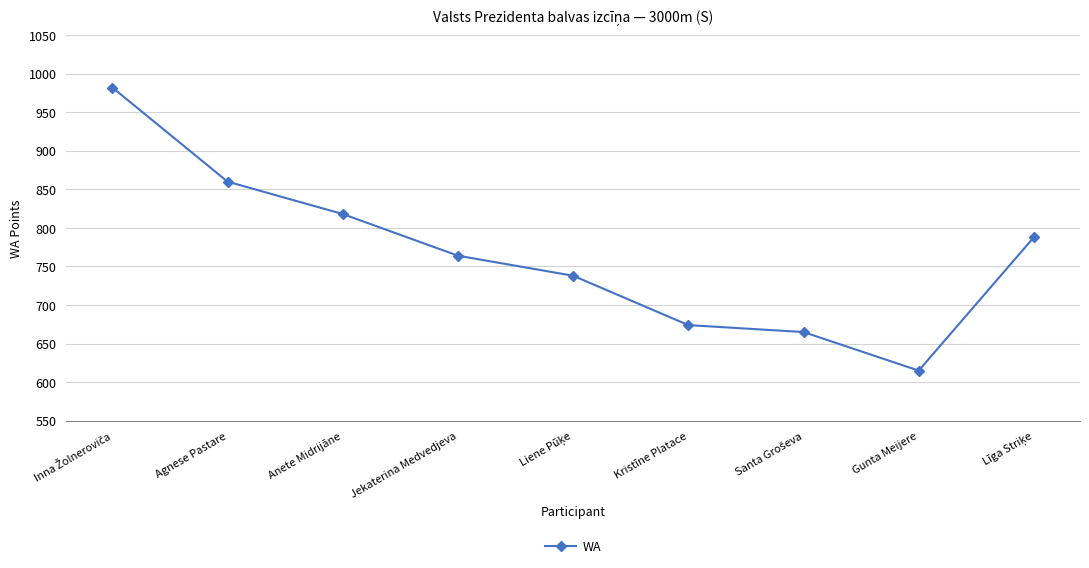

Reading left to right, extract all data points from this chart.

982	860	818	764	738	674	665	615	788